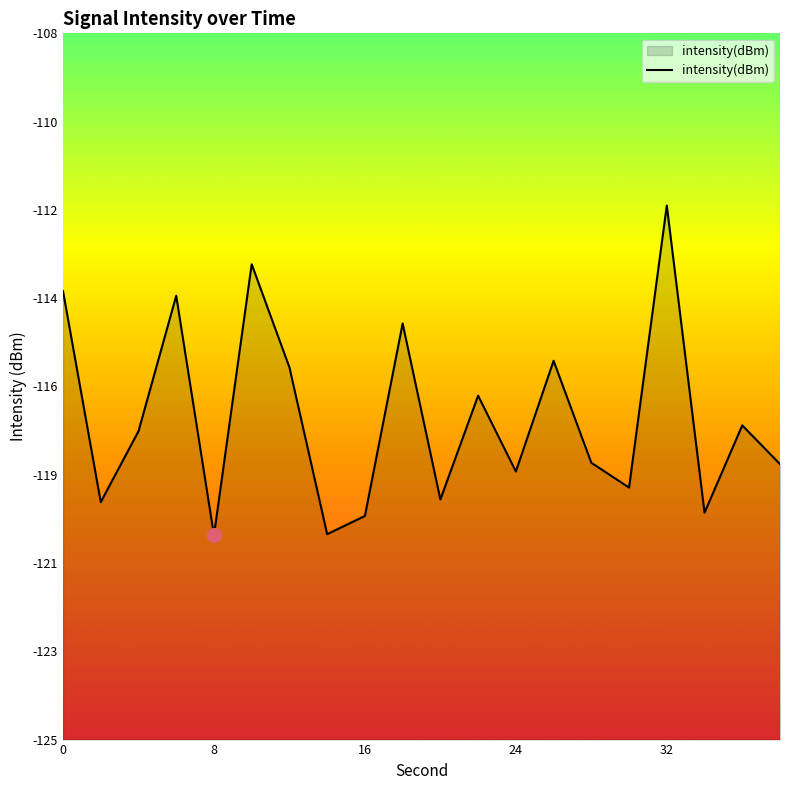

How many interior local peaks (higher than both neighbors) does the data have?

7